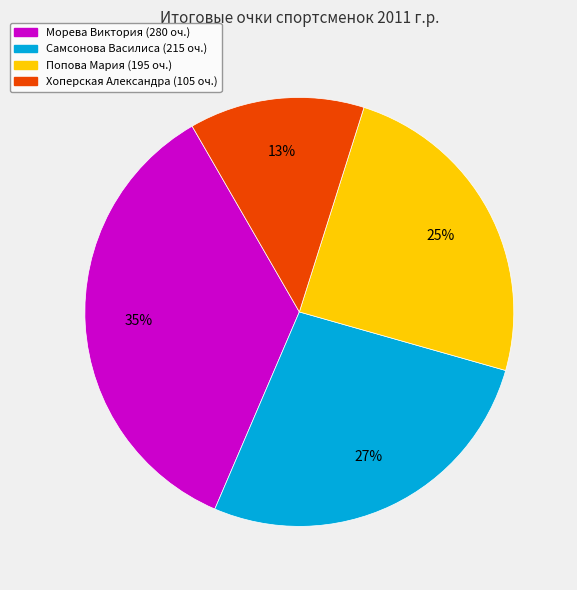

Is it true that Хоперская Александра is 13% of the pie?

True